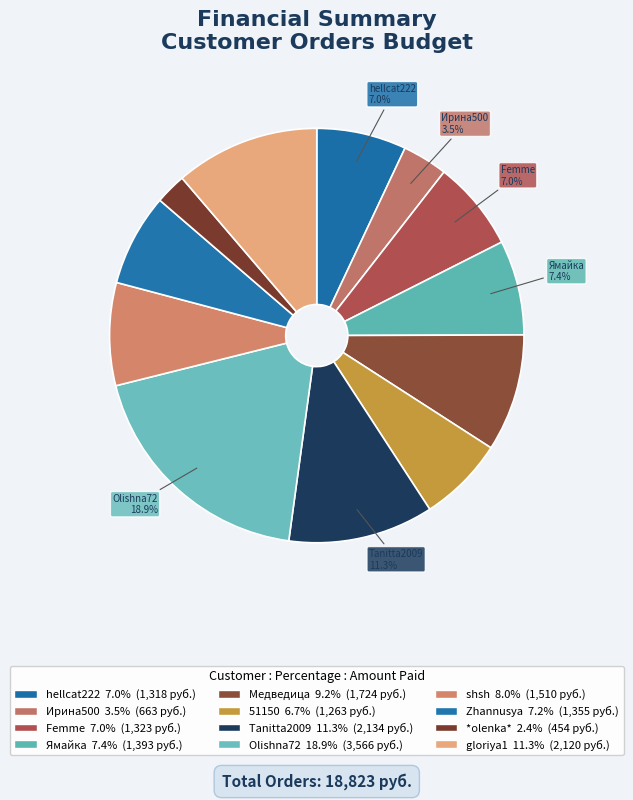

To the nearest percent, what is the difference between the largest and smallest slice percentages?

17%